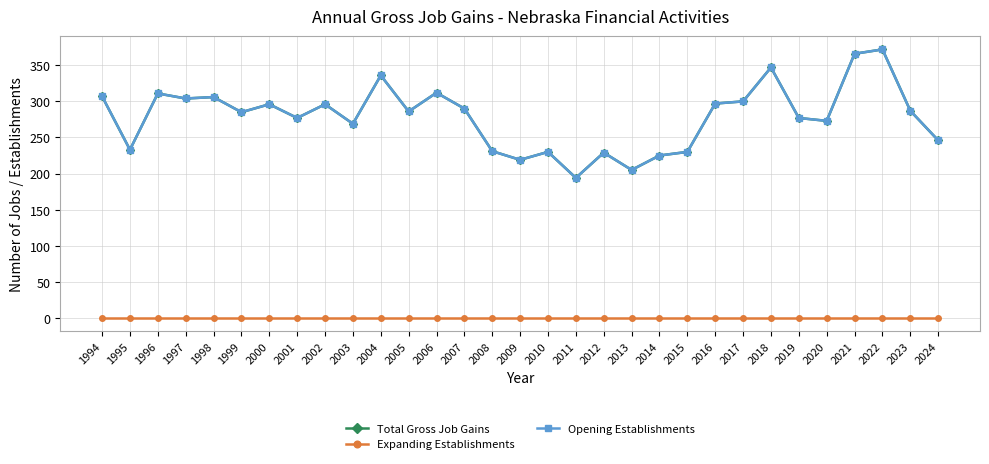

How many lines are shown in the chart?

3